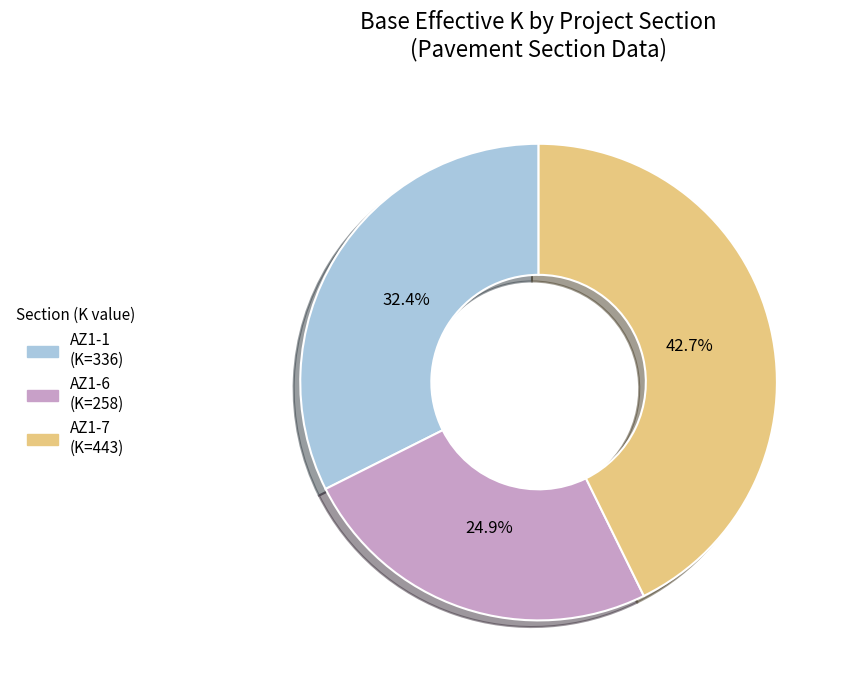

Which has a higher value, AZ1-6 or AZ1-1?

AZ1-1